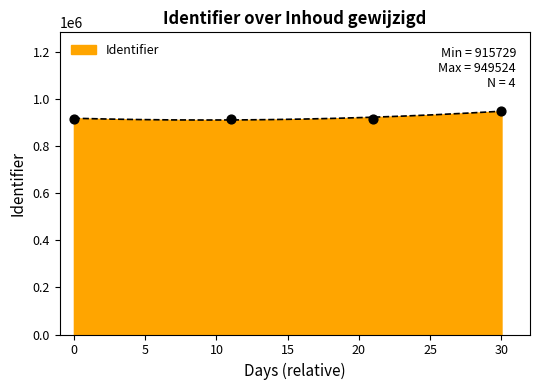

Approximately how many times larger is the value at 2014-09-29 13:11:14 compared to 2014-08-29?

1.0